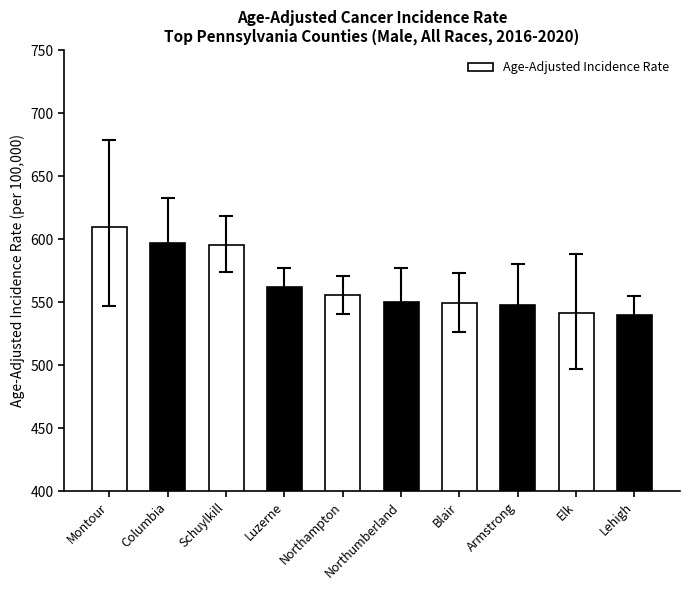

What is the change in value from Luzerne to Lehigh?

-21.5